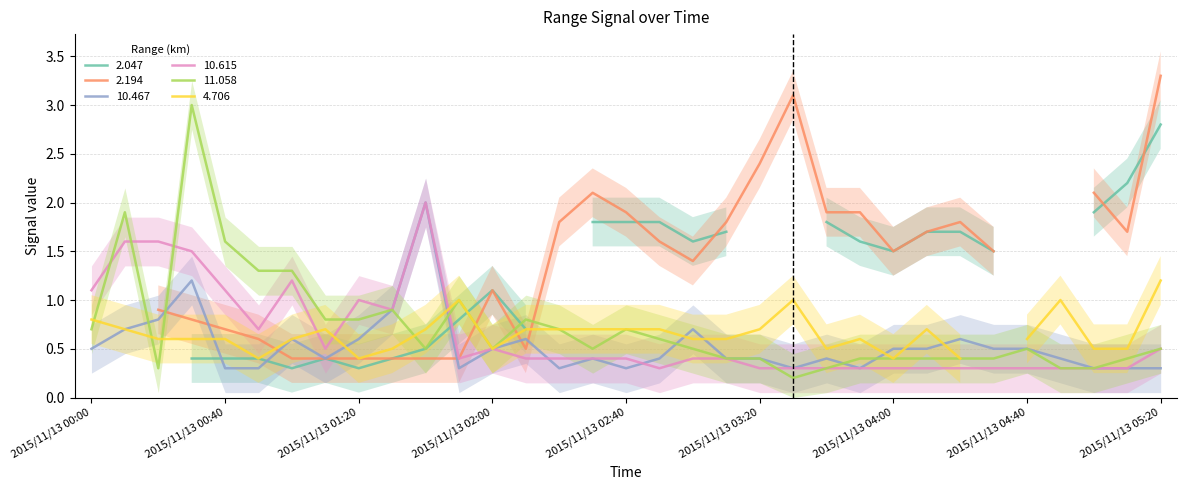

What is the sum of all 10.467 values?

17.5